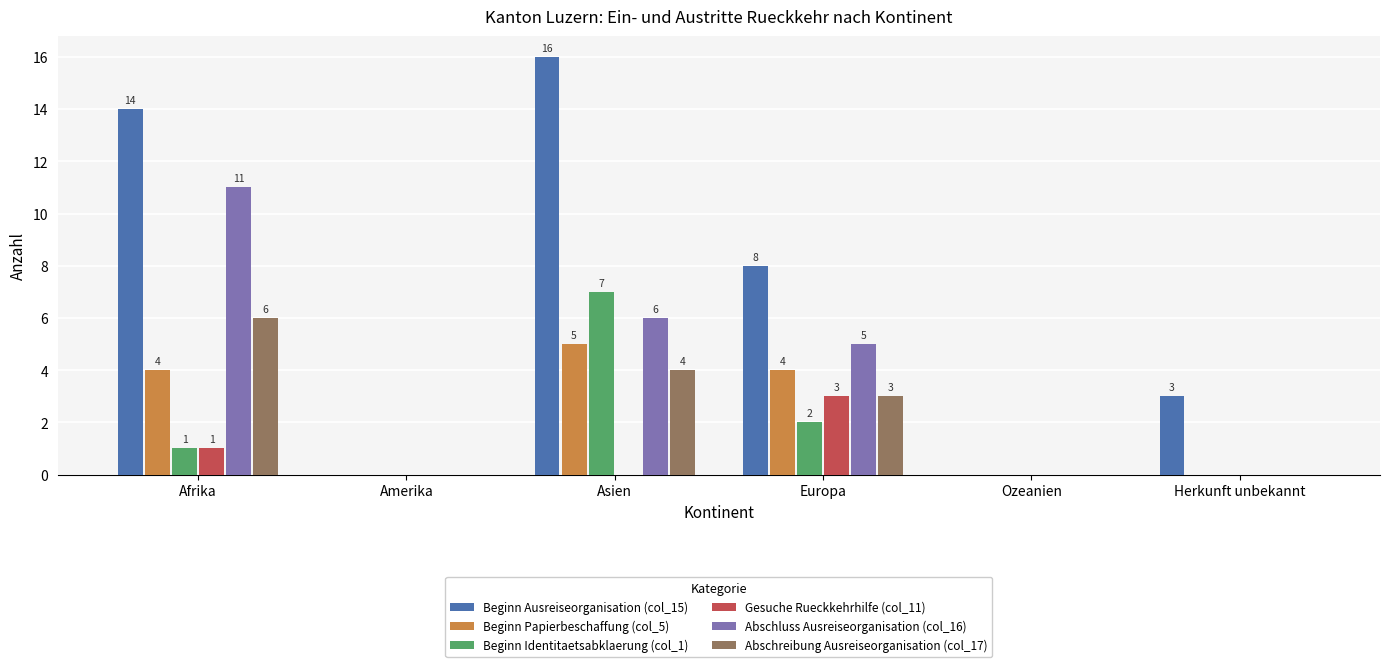

Reading left to right, list all the values displayed in this chart.

Beginn Ausreiseorganisation (col_15): Afrika=14	Amerika=0	Asien=16	Europa=8	Ozeanien=0	Herkunft unbekannt=3
Beginn Papierbeschaffung (col_5): Afrika=4	Amerika=0	Asien=5	Europa=4	Ozeanien=0	Herkunft unbekannt=0
Beginn Identitaetsabklaerung (col_1): Afrika=1	Amerika=0	Asien=7	Europa=2	Ozeanien=0	Herkunft unbekannt=0
Gesuche Rueckkehrhilfe (col_11): Afrika=1	Amerika=0	Asien=0	Europa=3	Ozeanien=0	Herkunft unbekannt=0
Abschluss Ausreiseorganisation (col_16): Afrika=11	Amerika=0	Asien=6	Europa=5	Ozeanien=0	Herkunft unbekannt=0
Abschreibung Ausreiseorganisation (col_17): Afrika=6	Amerika=0	Asien=4	Europa=3	Ozeanien=0	Herkunft unbekannt=0